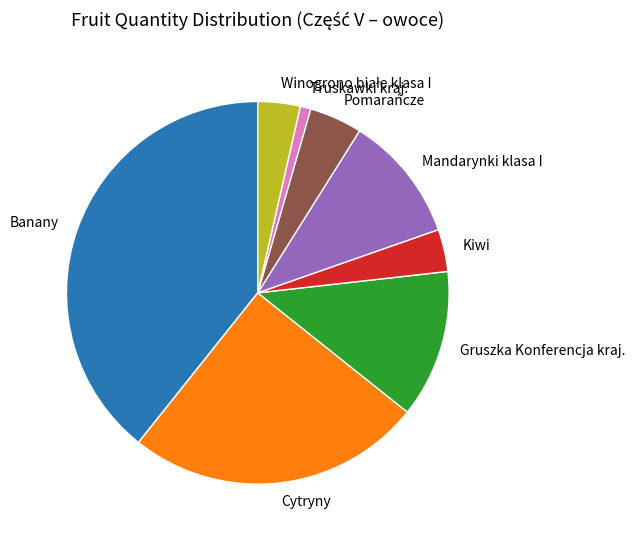

Is it true that Banany is 34% of the pie?

False